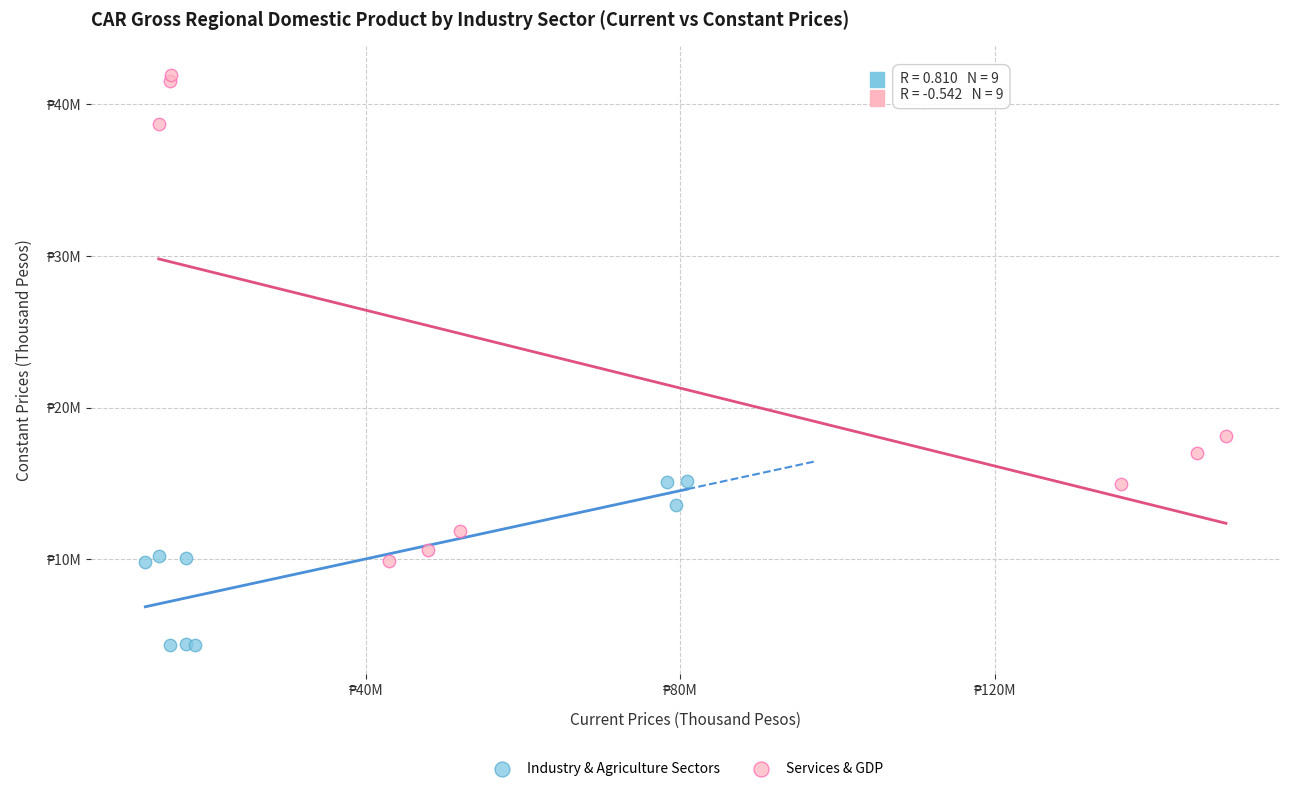

What are all the series names shown in the legend?

Industry & Agriculture Sectors, Services & GDP